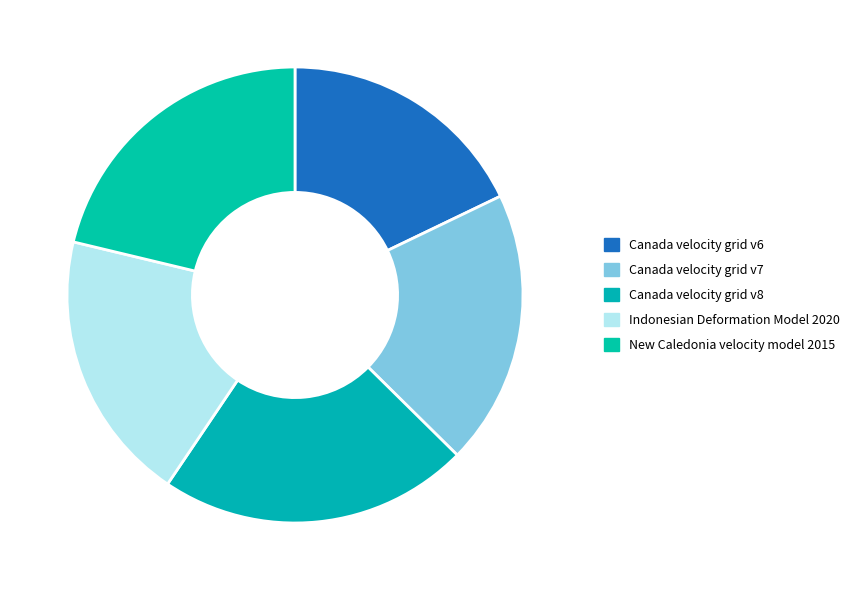

Is there a majority slice in this chart?

No